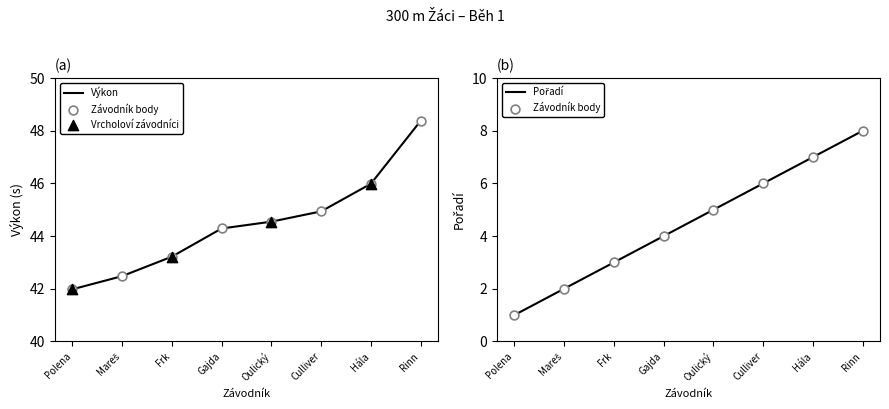

Which series reaches the maximum Y coordinate?

Výkon